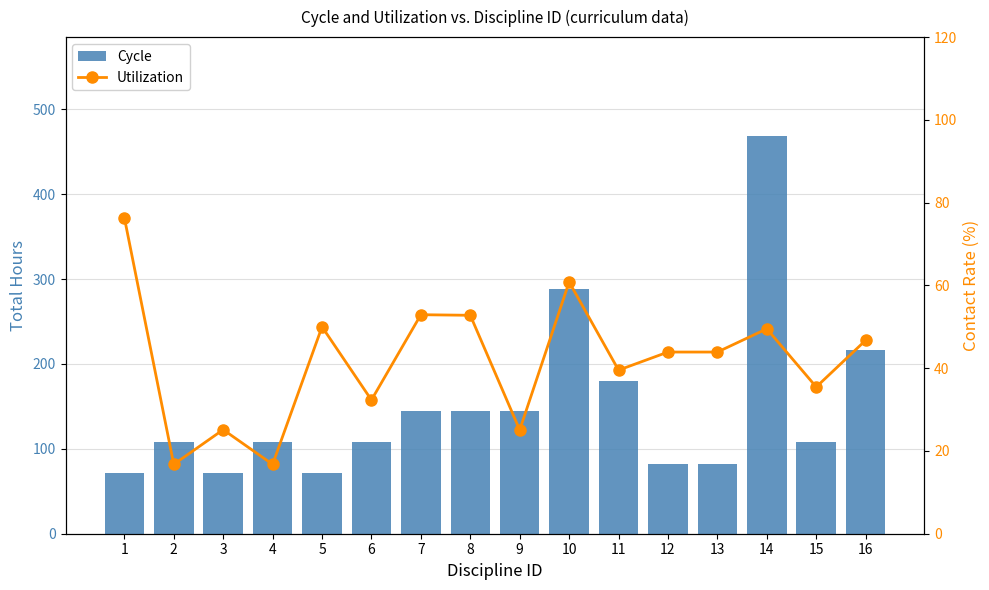

Are the bars horizontal?

No